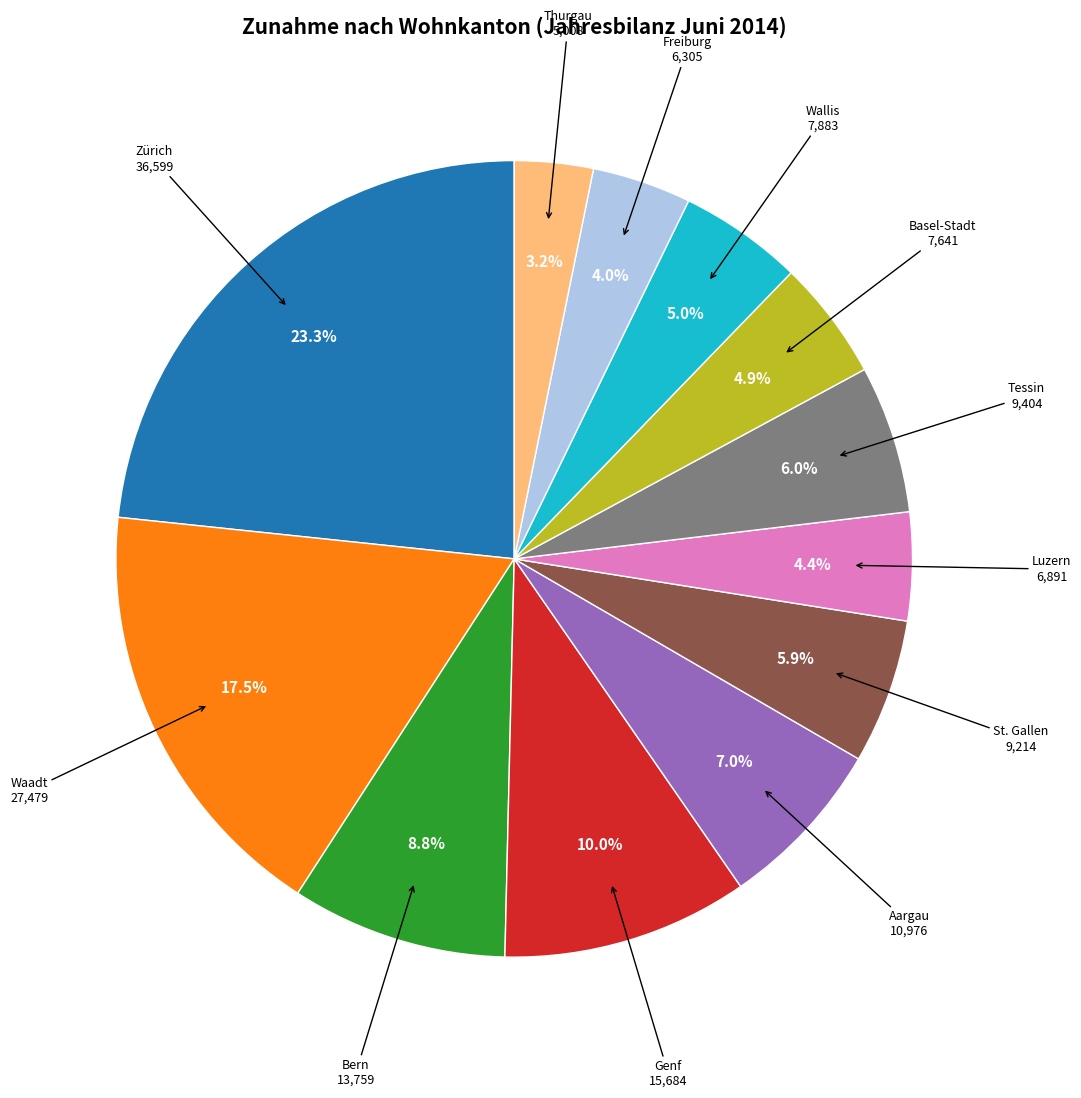

Does Aargau account for over 50% of the chart?

No